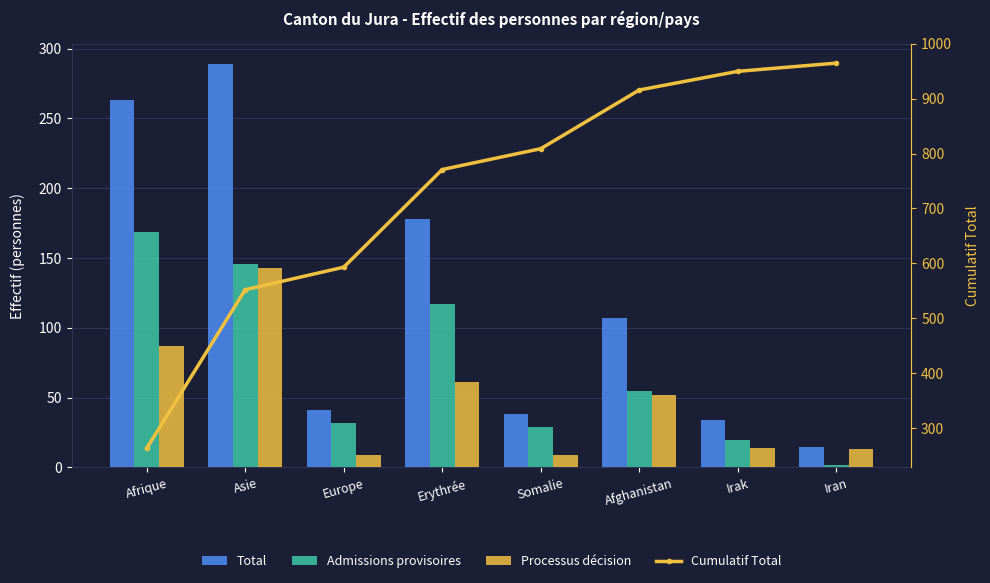

Is it true that Total equals 52 at Irak?

False